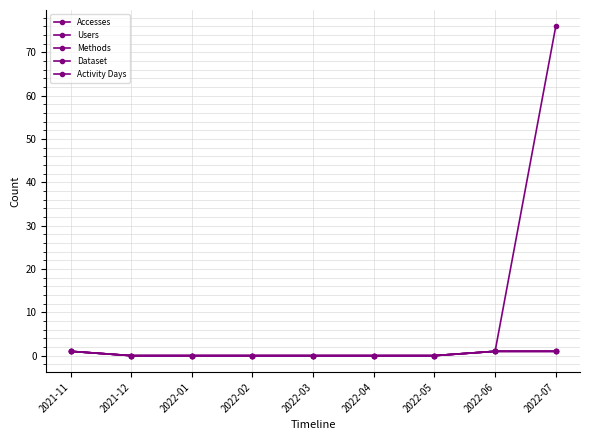

Is this an area chart (filled region under the line)?

No